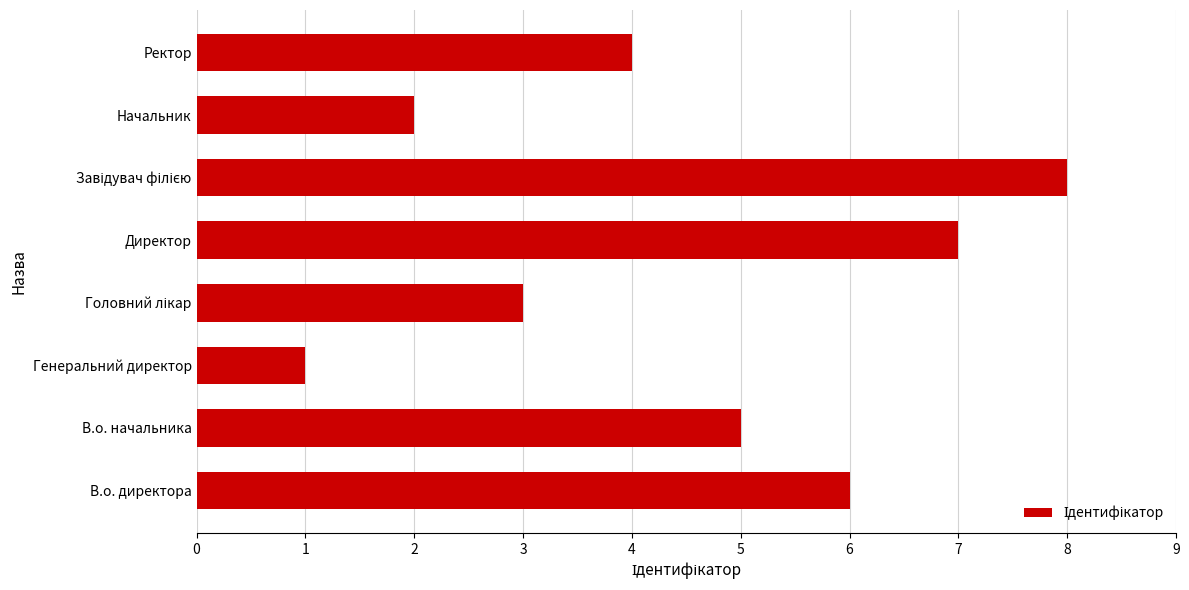

Reading bottom to top, transcribe all the data shown in this chart.

6	5	1	3	7	8	2	4